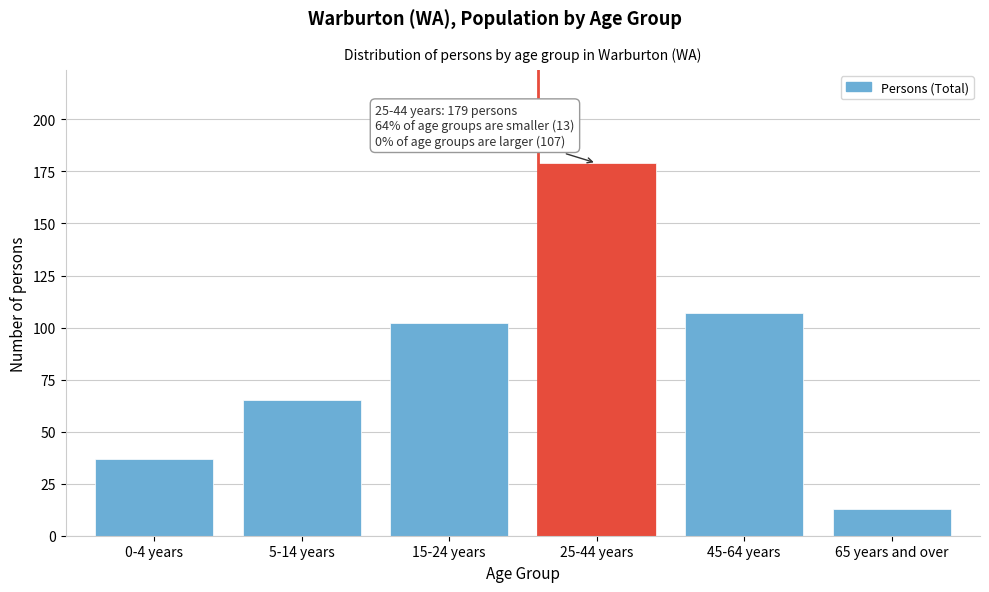

Reading left to right, what are all the values shown in this chart?

37	65	102	179	107	13